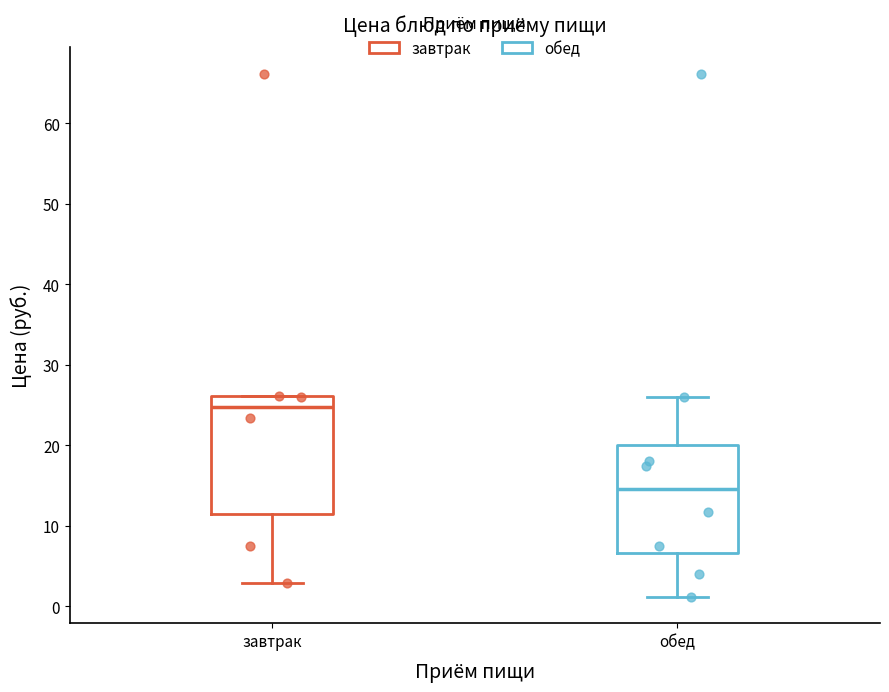

Reading left to right, read every box against the y-axis: the position of its median line, the range the box covers, and the ends of its whiskers. The values are not printed on the chart, so give them approximately, as read against the axis.

завтрак: median 25, box 11 to 26, whiskers 3 to 26
обед: median 15, box 7 to 20, whiskers 1 to 26